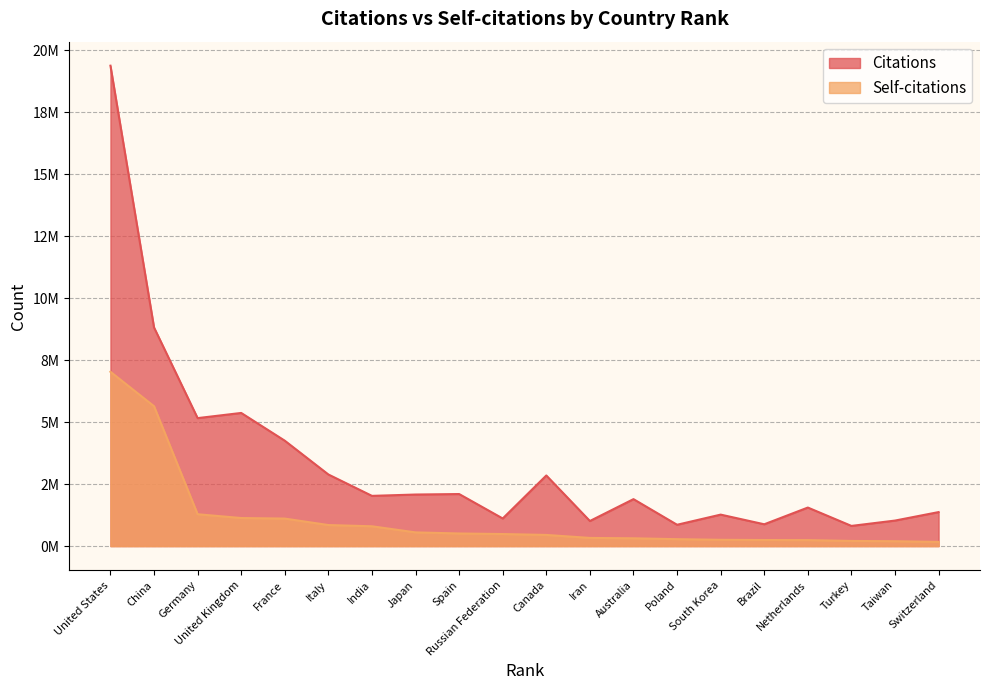

What are all the series names shown in the legend?

Citations, Self-citations